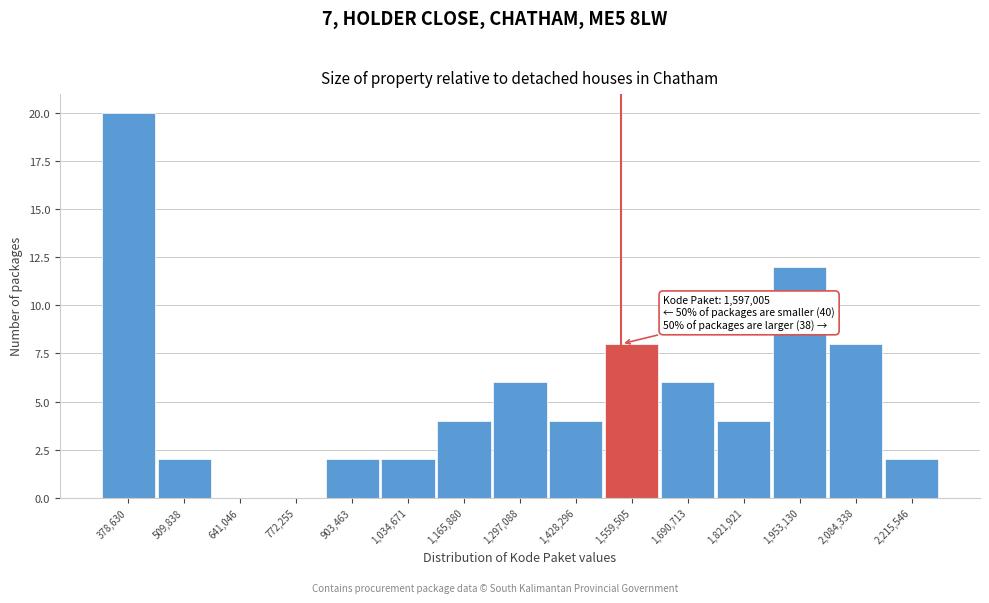

Reading right to left, list all the values displayed in this chart.

2,215,546=2	2,084,338=8	1,953,130=12	1,821,921=4	1,690,713=6	1,559,505=8	1,428,296=4	1,297,088=6	1,165,880=4	1,034,671=2	903,463=2	772,255=0	641,046=0	509,838=2	378,630=20